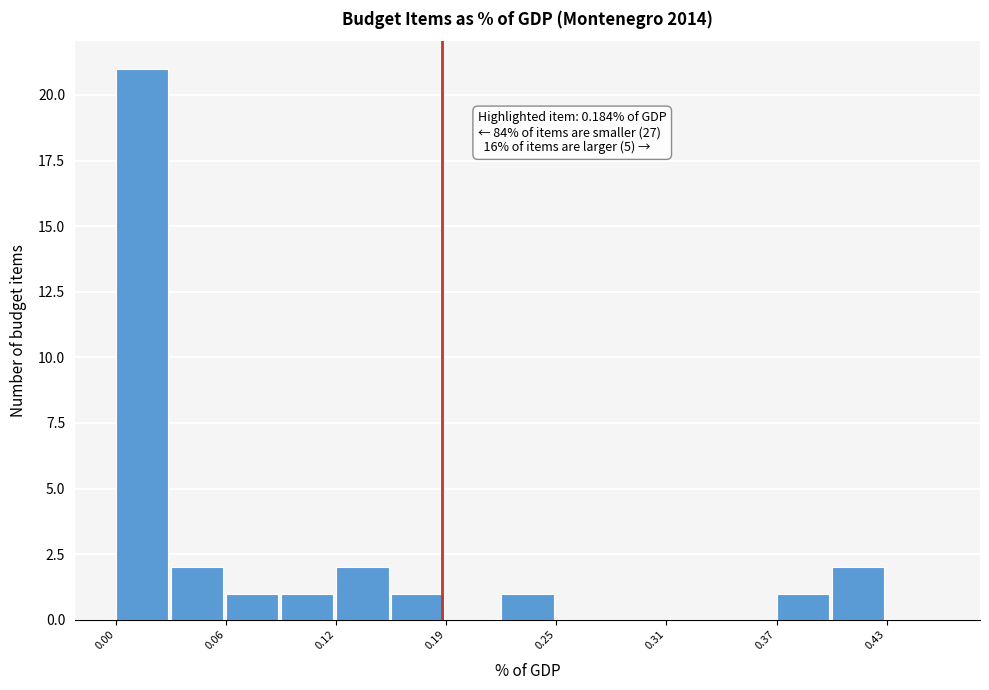

Around what value on the x-axis is the tallest bar? Give the approximate position of its centre, as read against the axis.

0.01